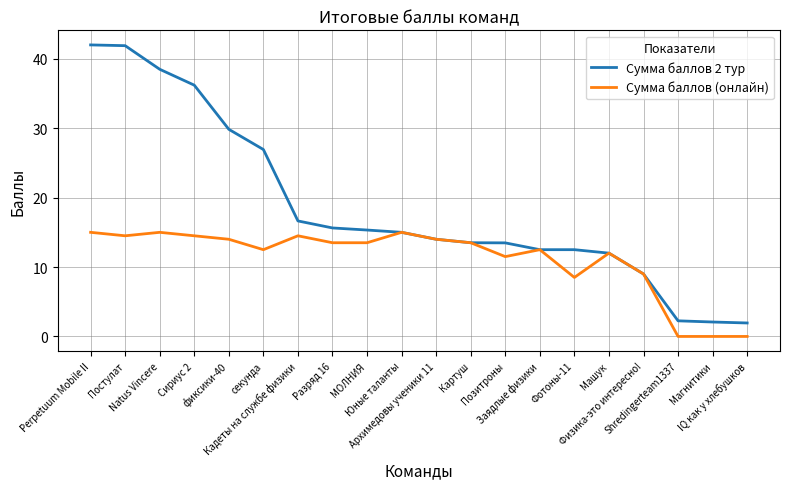

Rank the series by their maximum value, from highest to lowest.

Сумма баллов 2 тур, Сумма баллов (онлайн)